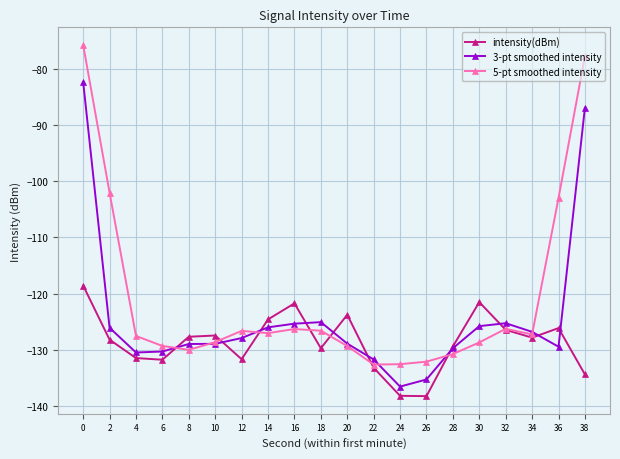

Is the value of 5-pt smoothed intensity at 18 greater than the value of intensity(dBm) at 34?

Yes